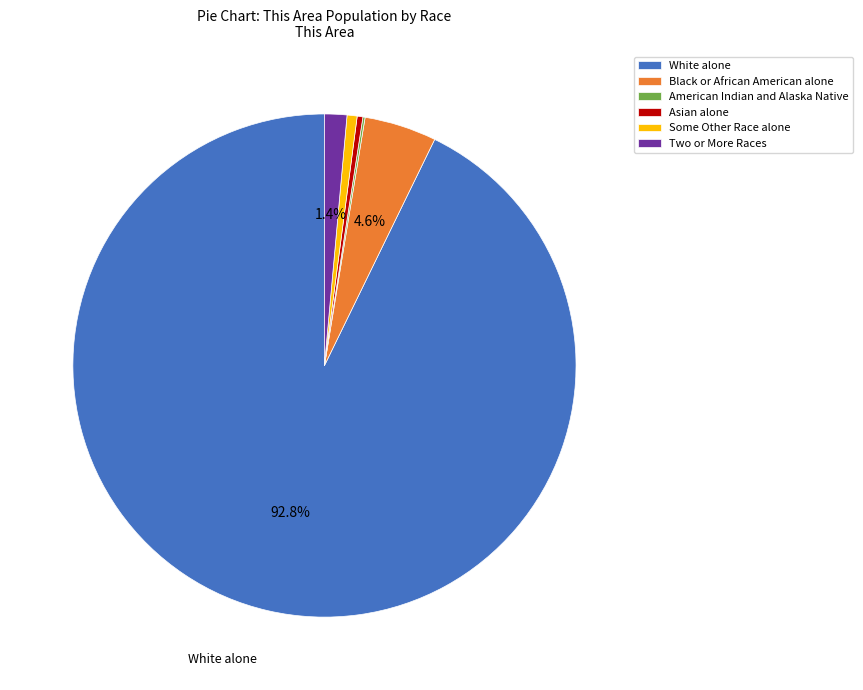

To the nearest percent, what percentage of the pie is Black or African American alone?

5%